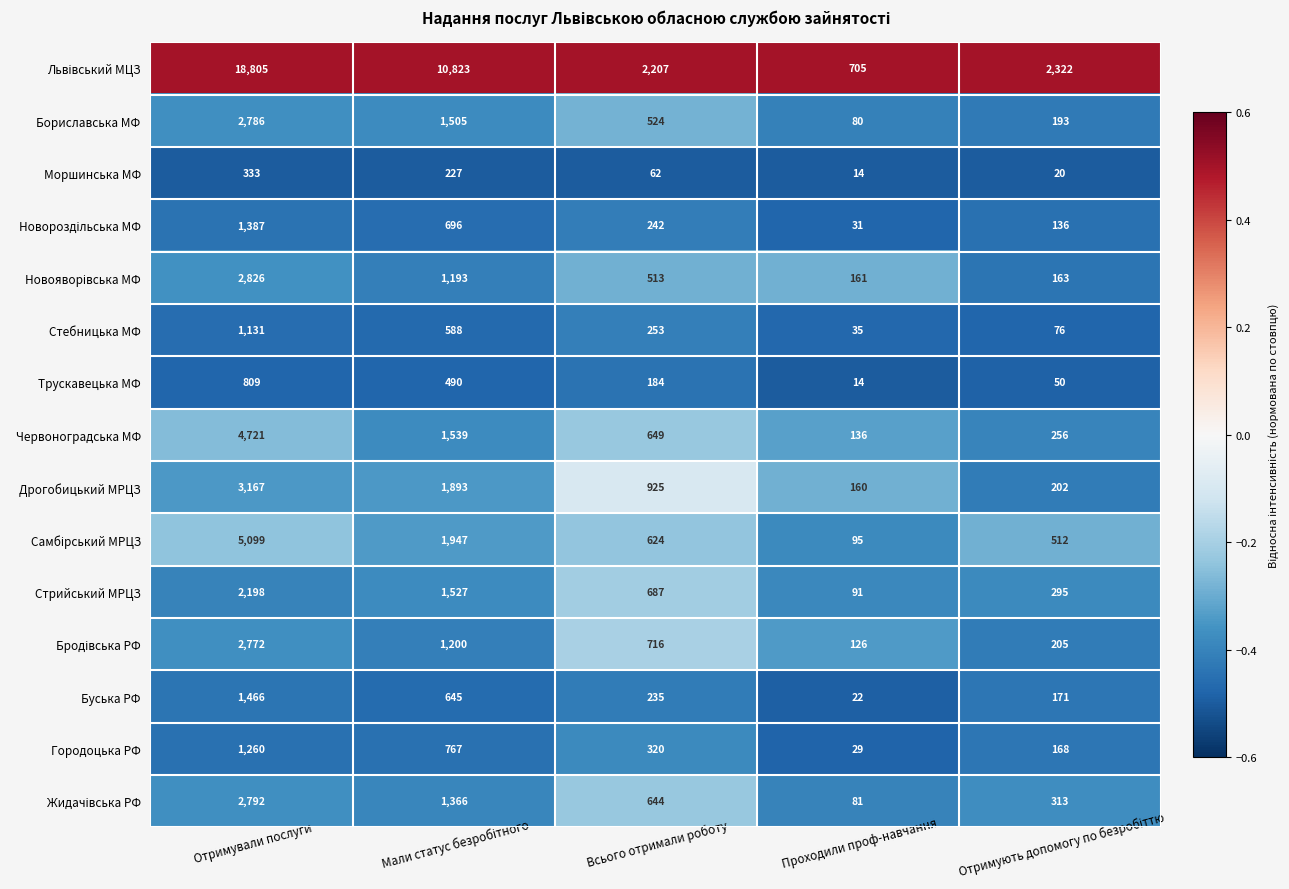

How many categories are shown in the chart?

5